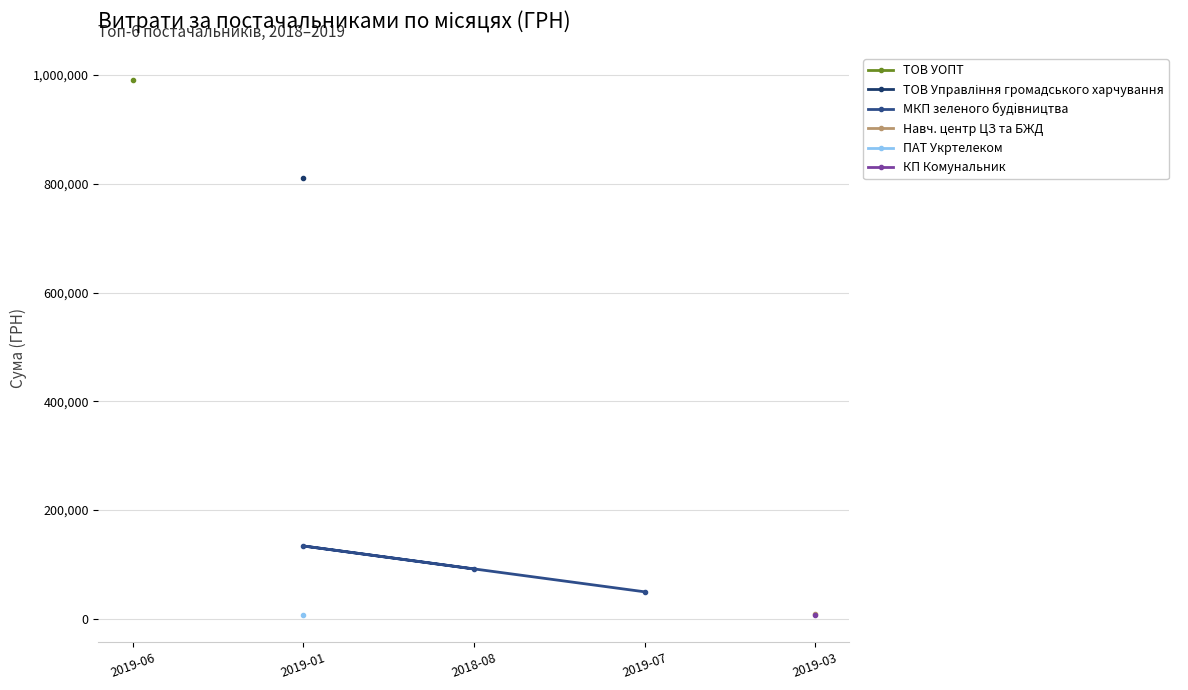

The value of МКП зеленого будiвництва at 2018-08 is 39998.7. True or false?

False